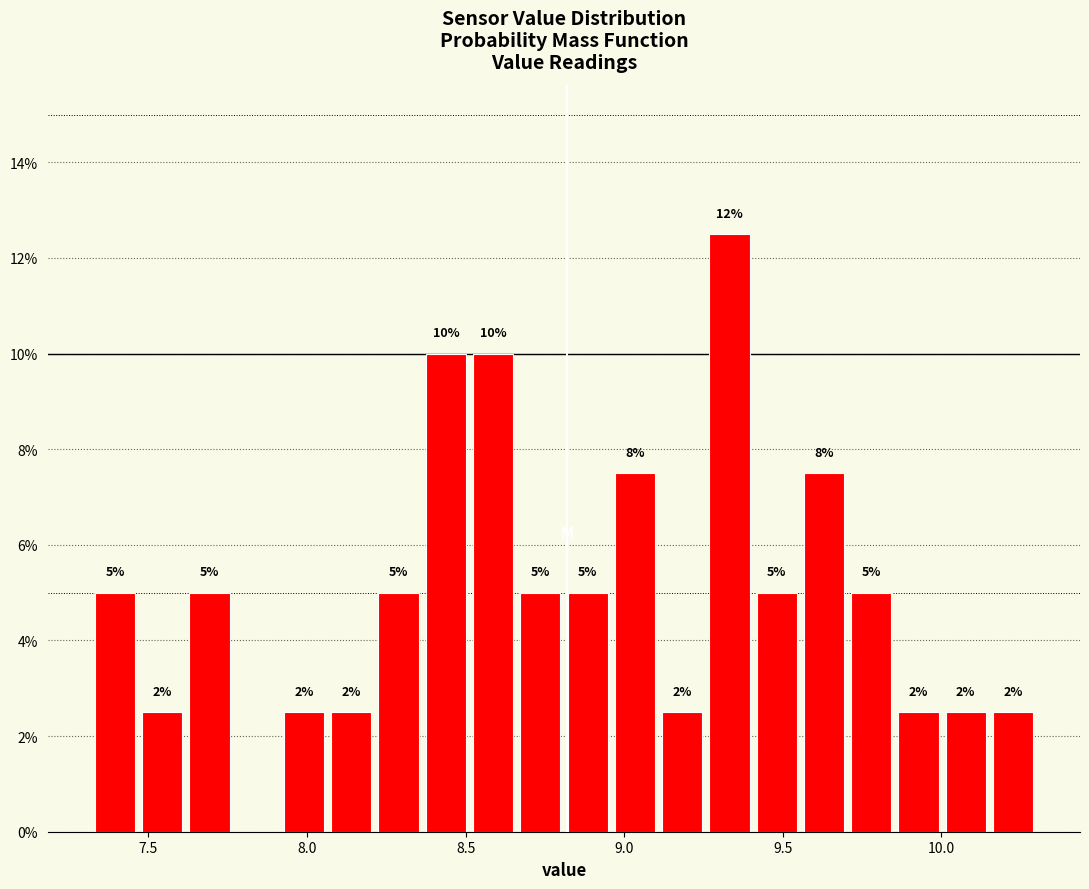

Read against the x-axis, roughly where is the centre of the tallest bar?

9.35